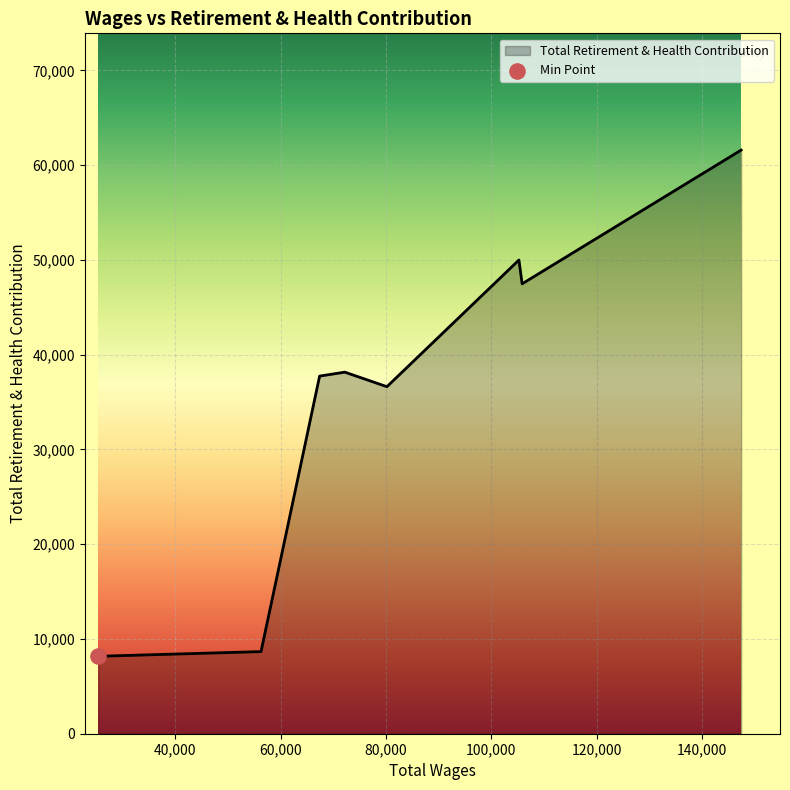

What is the average value?

36050